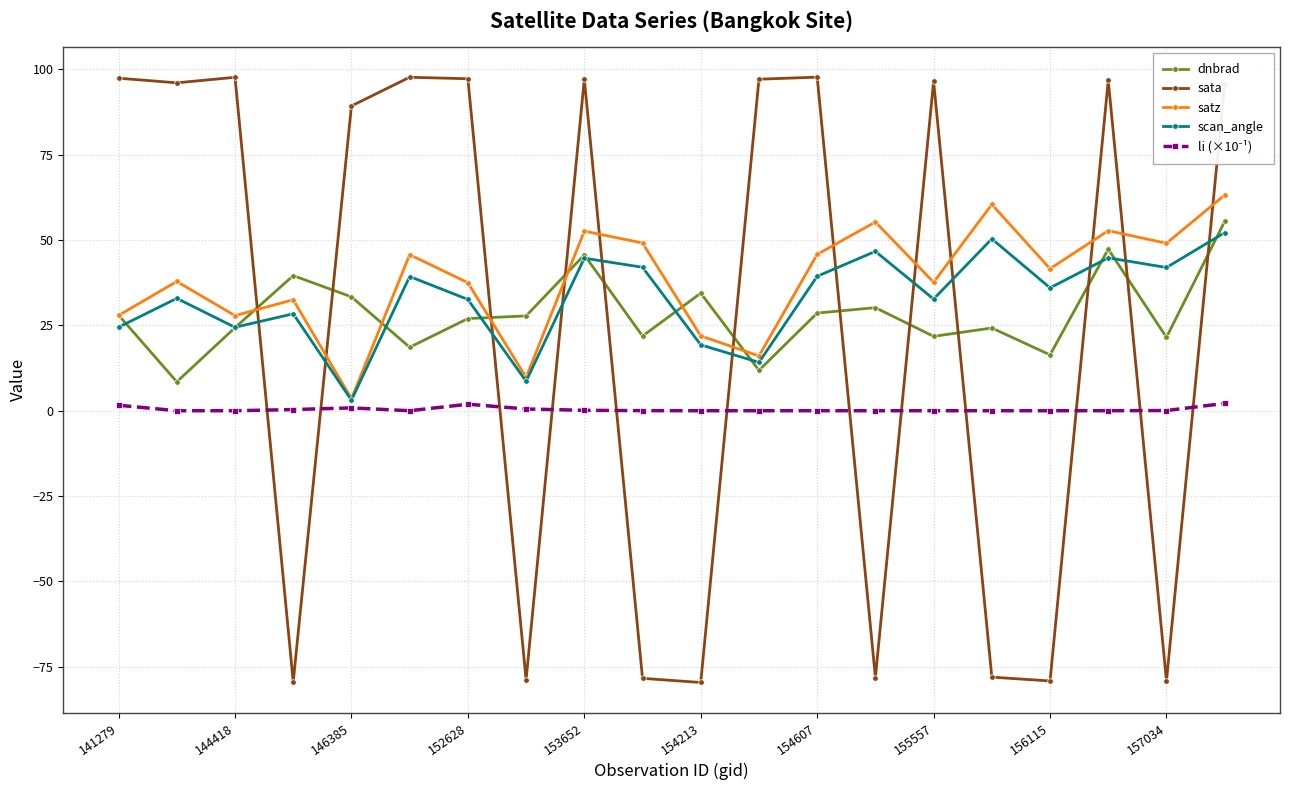

What is the minimum value shown in the chart?

-79.6